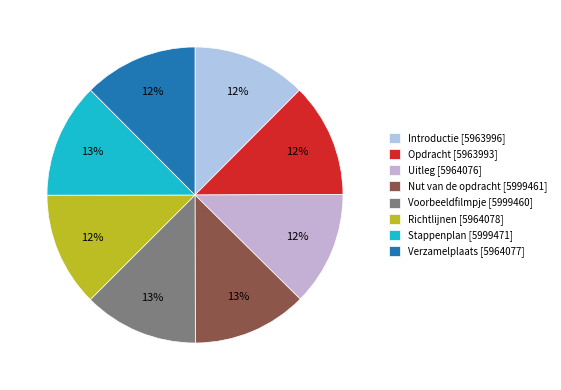

Is the sum of Voorbeeldfilmpje and Uitleg greater than half?

No